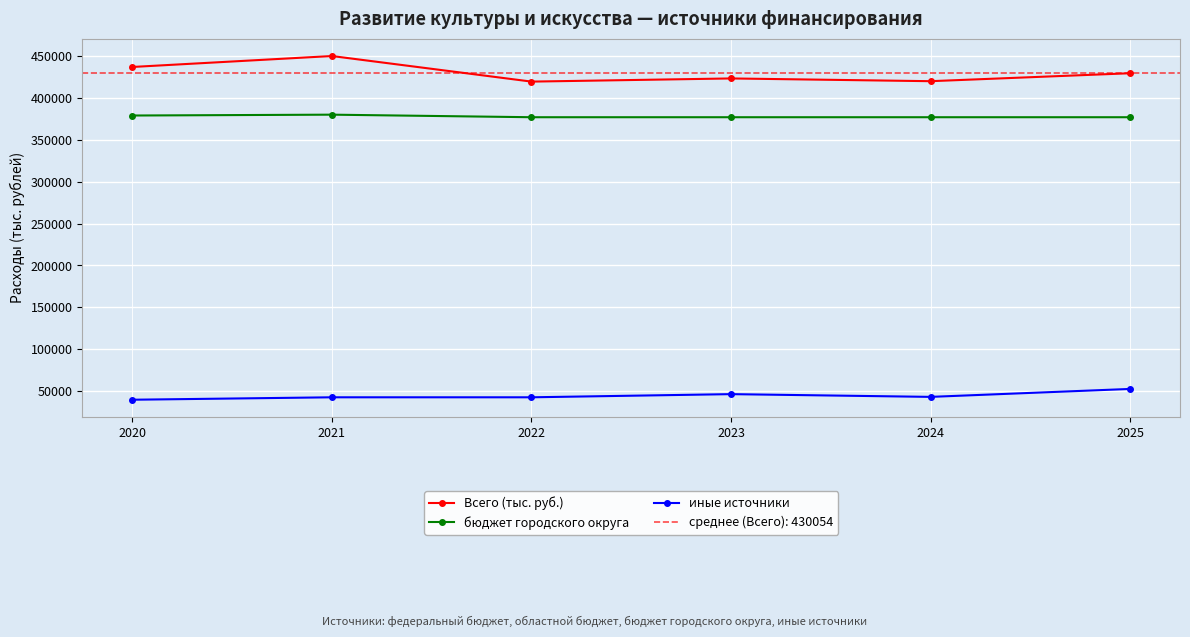

What is the difference between the бюджет городского округа values at 2020 and 2025?

2040